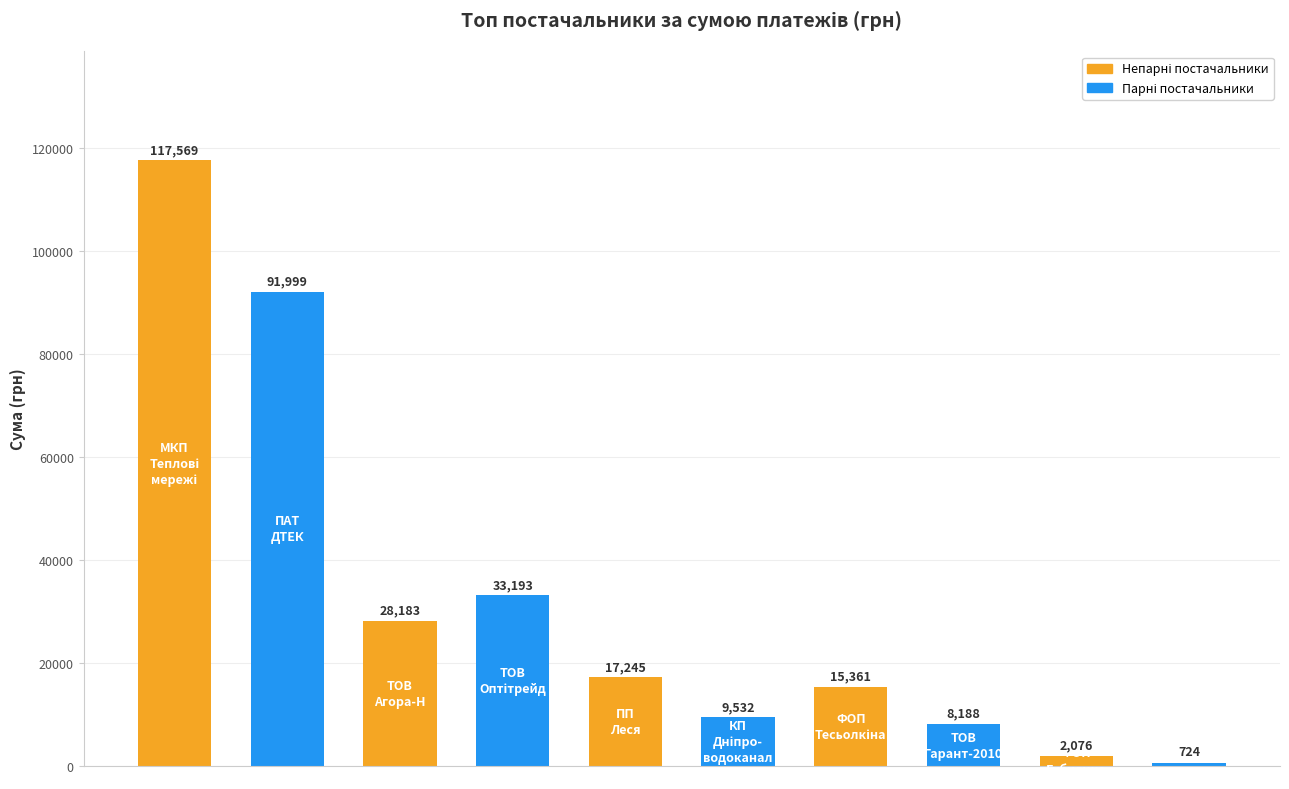

What is the average value?

32407.0